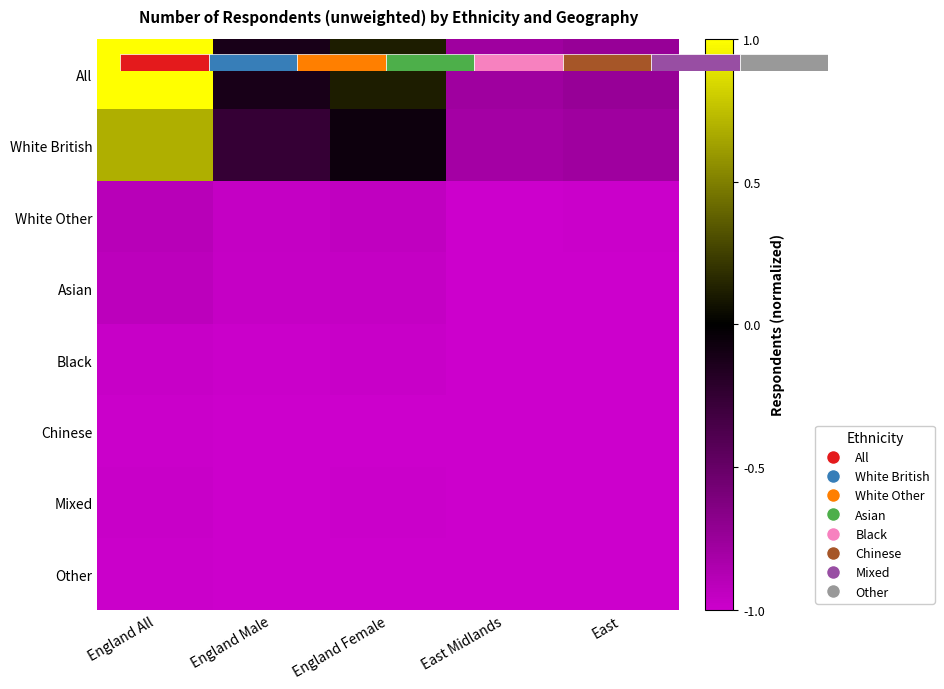

Which series has the widest spread of values?

All